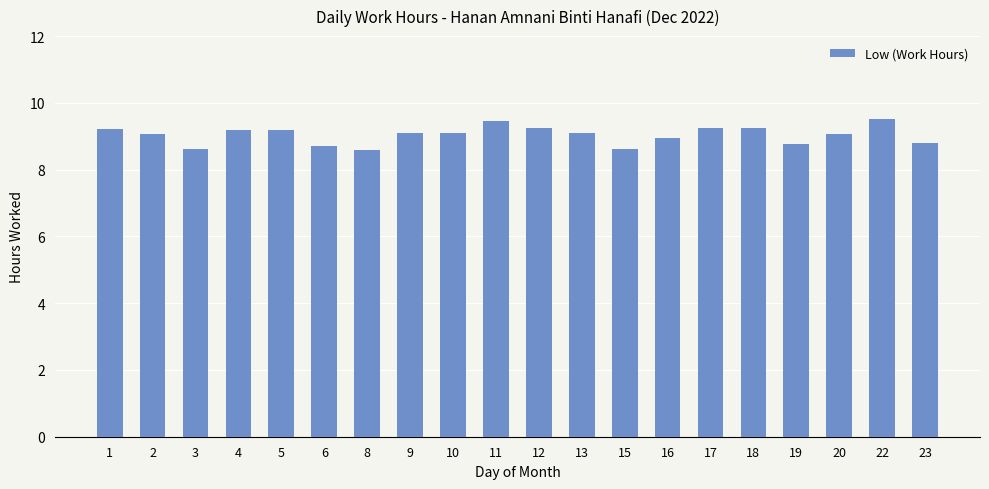

True or false: the data shows 14.2 at 5.

False